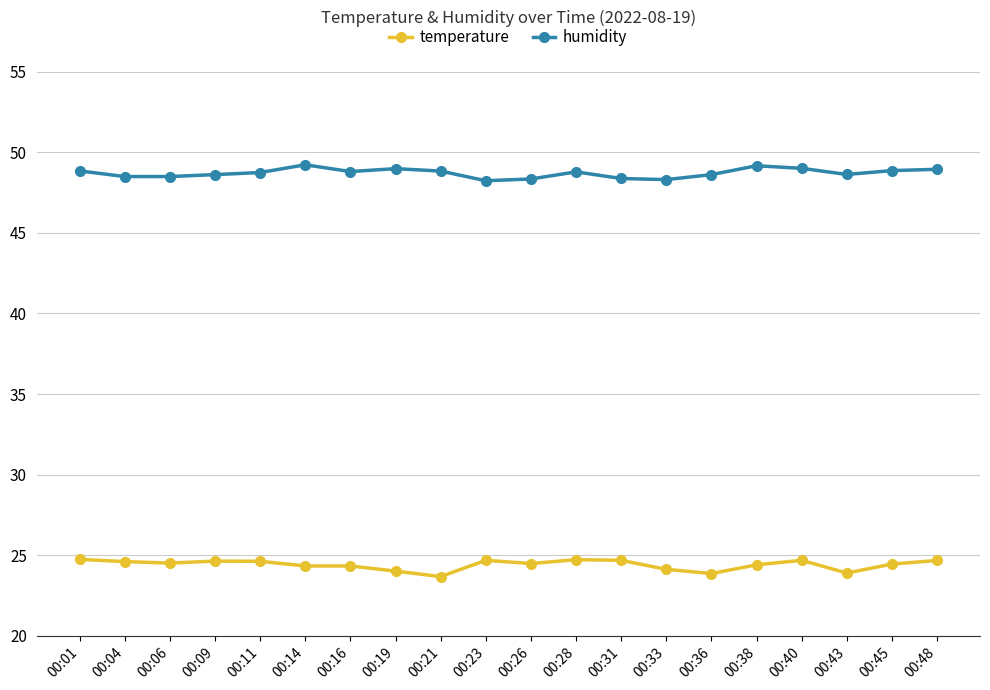

What is the spread (max minus min) of values at 00:14?

24.9